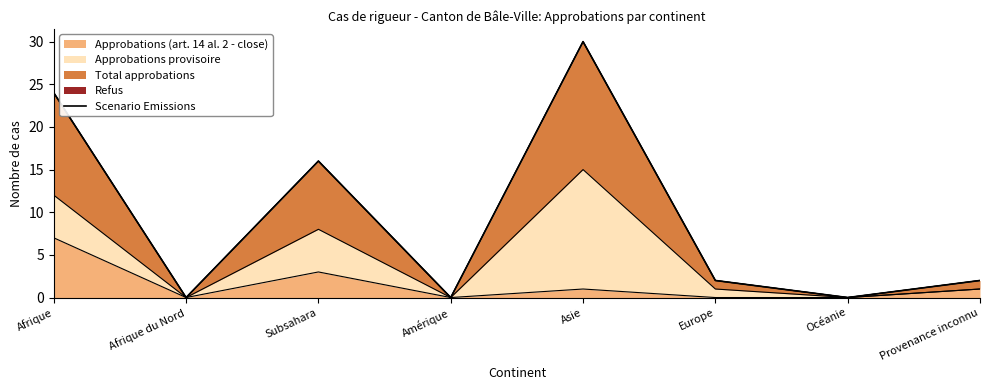

Reading left to right, transcribe all the data shown in this chart.

Afrique=24	Afrique du Nord=0	Subsahara=16	Amérique=0	Asie=30	Europe=2	Océanie=0	Provenance inconnu=2